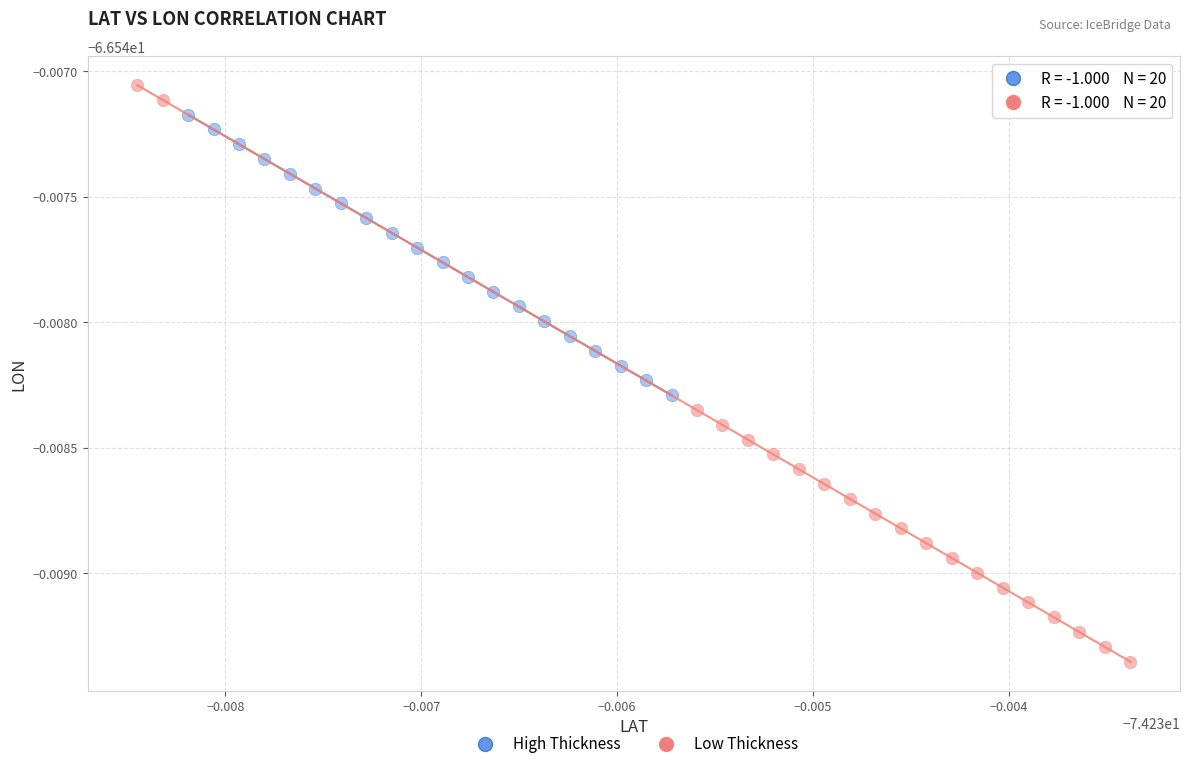

What are all the series names shown in the legend?

High Thickness, Low Thickness